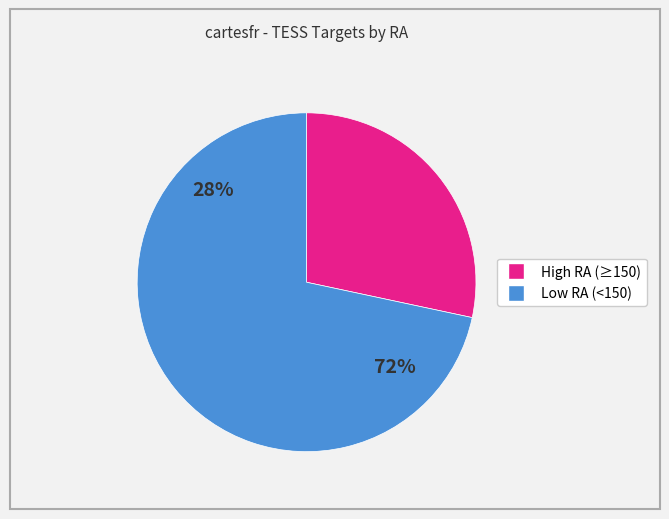

Does 278198753 represent more than half of the total?

No